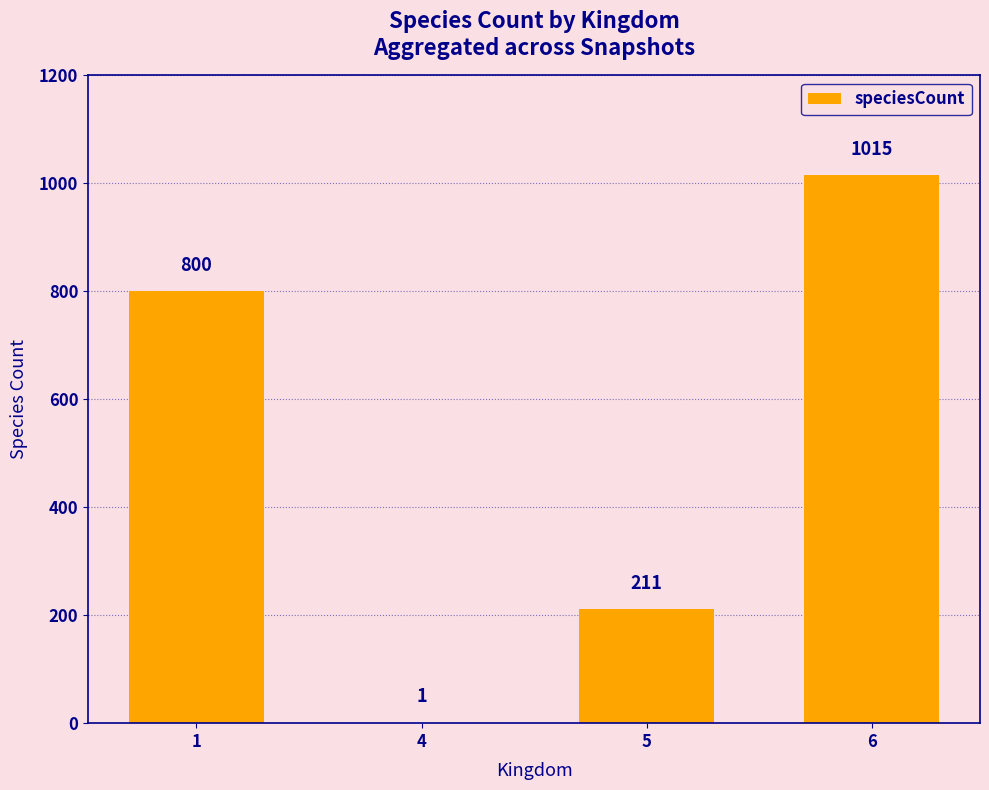

The value at 4 is 1. True or false?

True